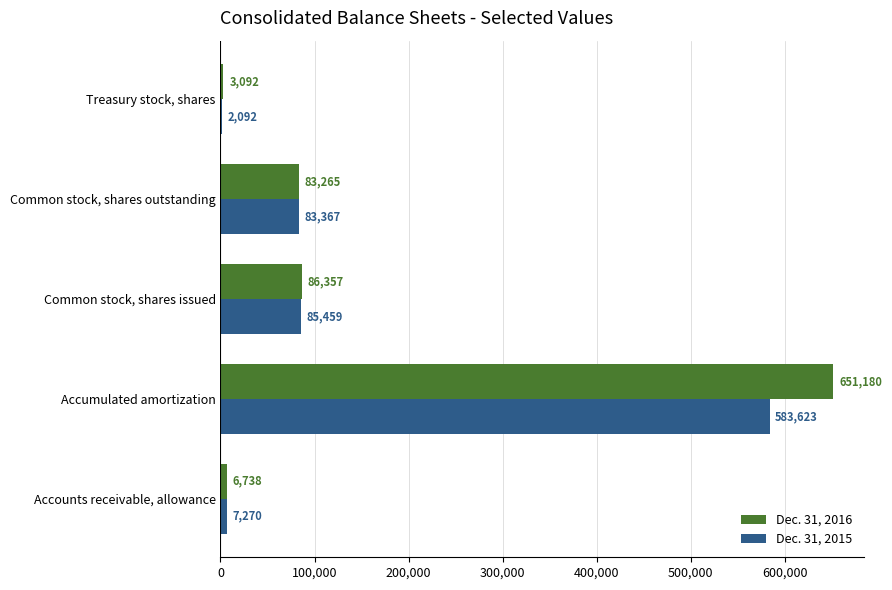

What is the maximum value for Dec. 31, 2015?

583623